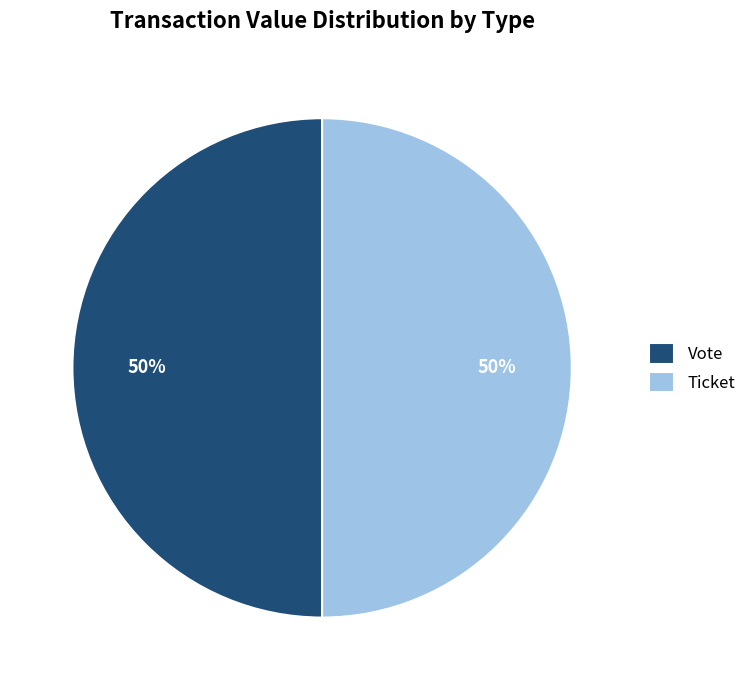

To the nearest percent, what is the combined percentage of Vote and Ticket?

100%